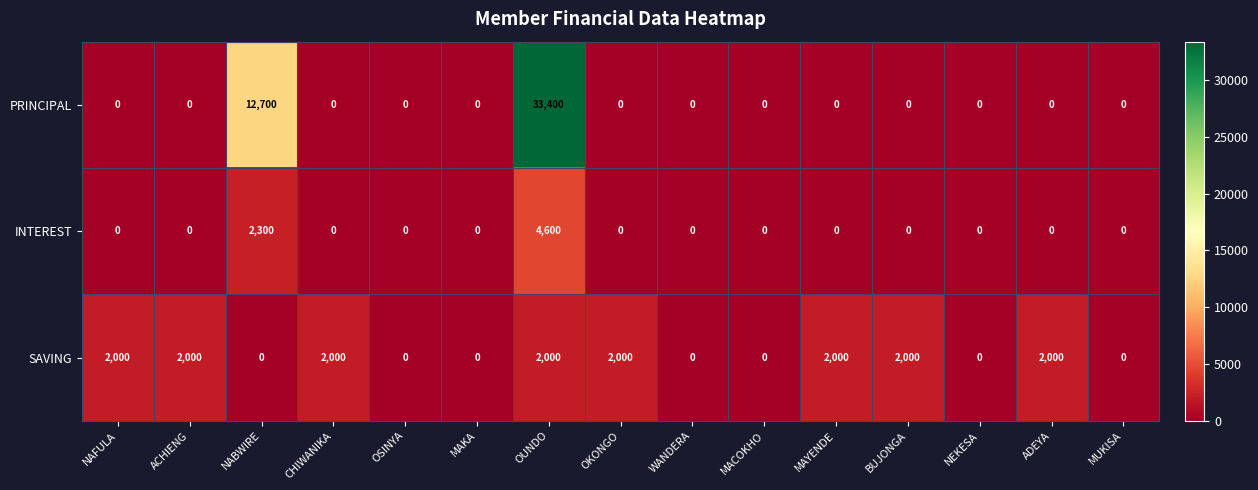

What is the spread (max minus min) of values at ACHIENG?

2000